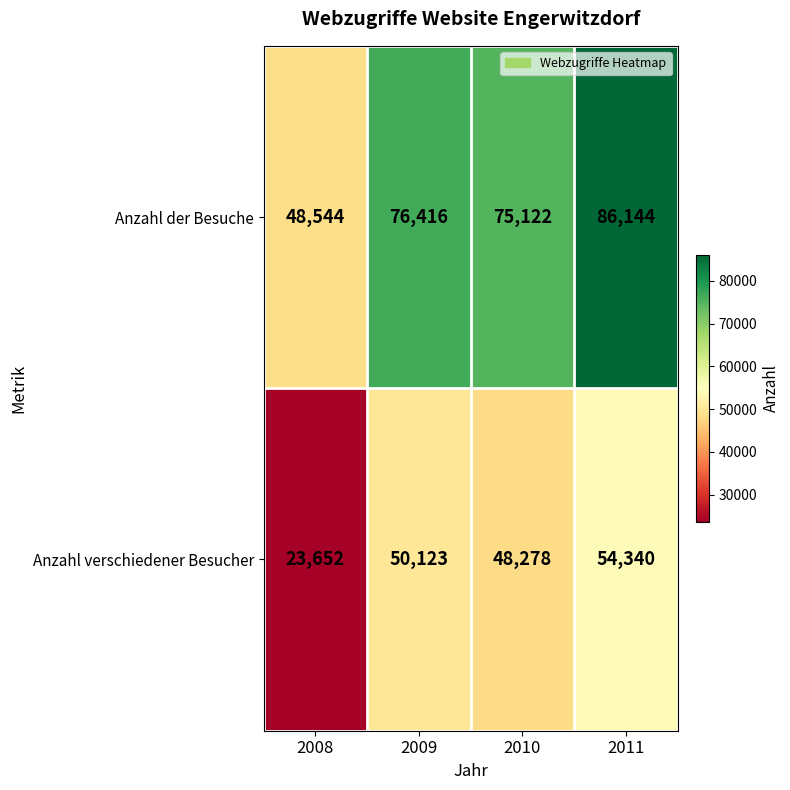

What is the total value across all series at 2010?

123400